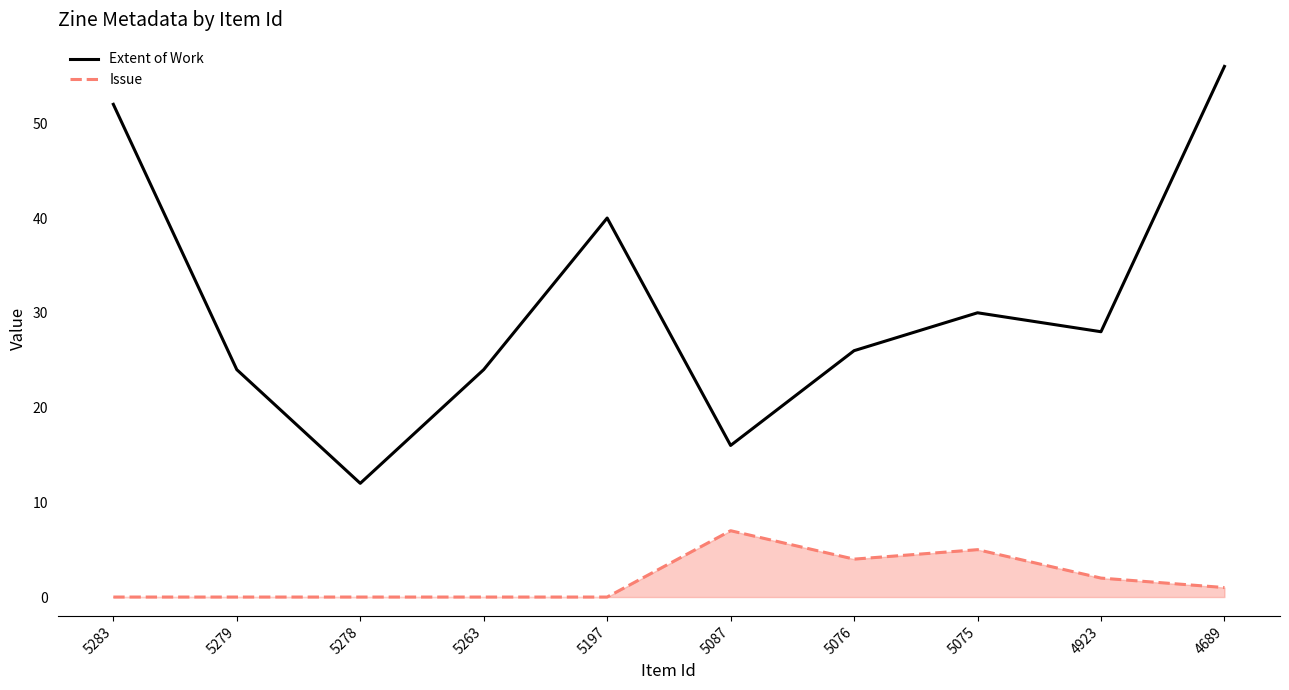

Reading left to right, transcribe all the data shown in this chart.

Extent of Work: 52	24	12	24	40	16	26	30	28	56
Issue: 0	0	0	0	0	7	4	5	2	1